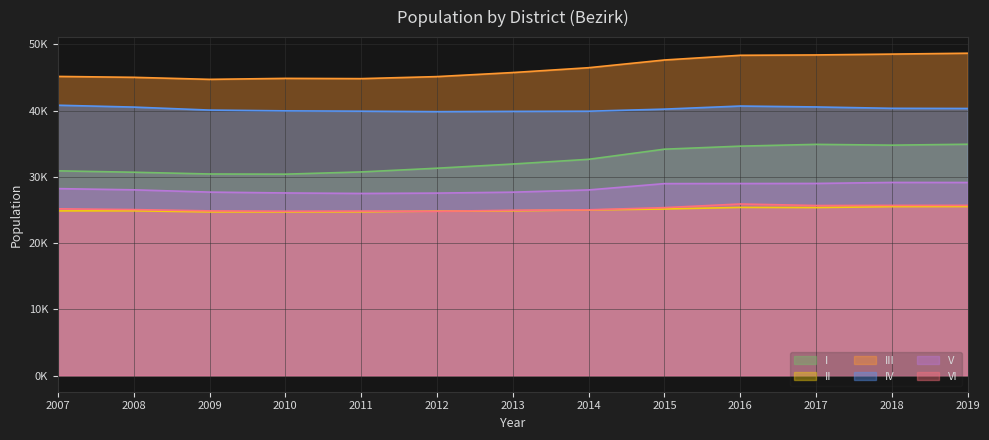

What is the value of the II point at the 6th from the left?

24826